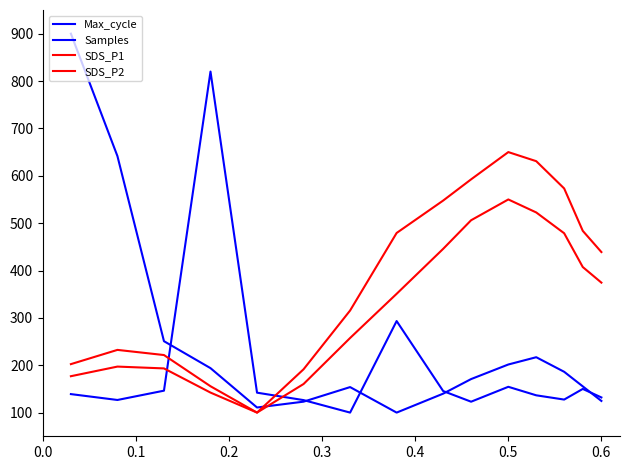

How many lines are shown in the chart?

4